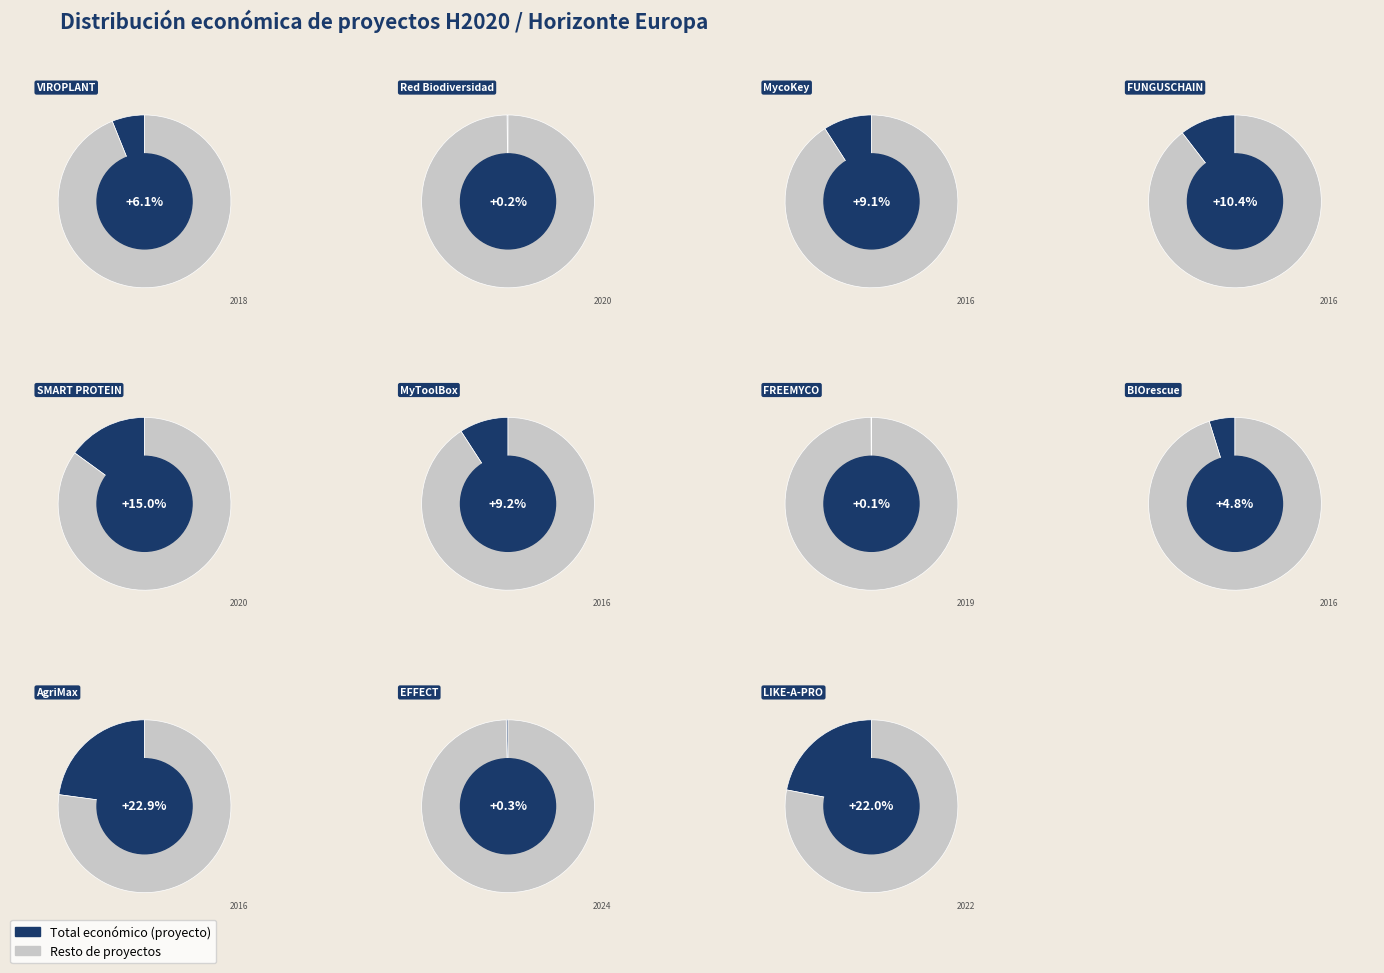

How many slices are in this pie chart?

11